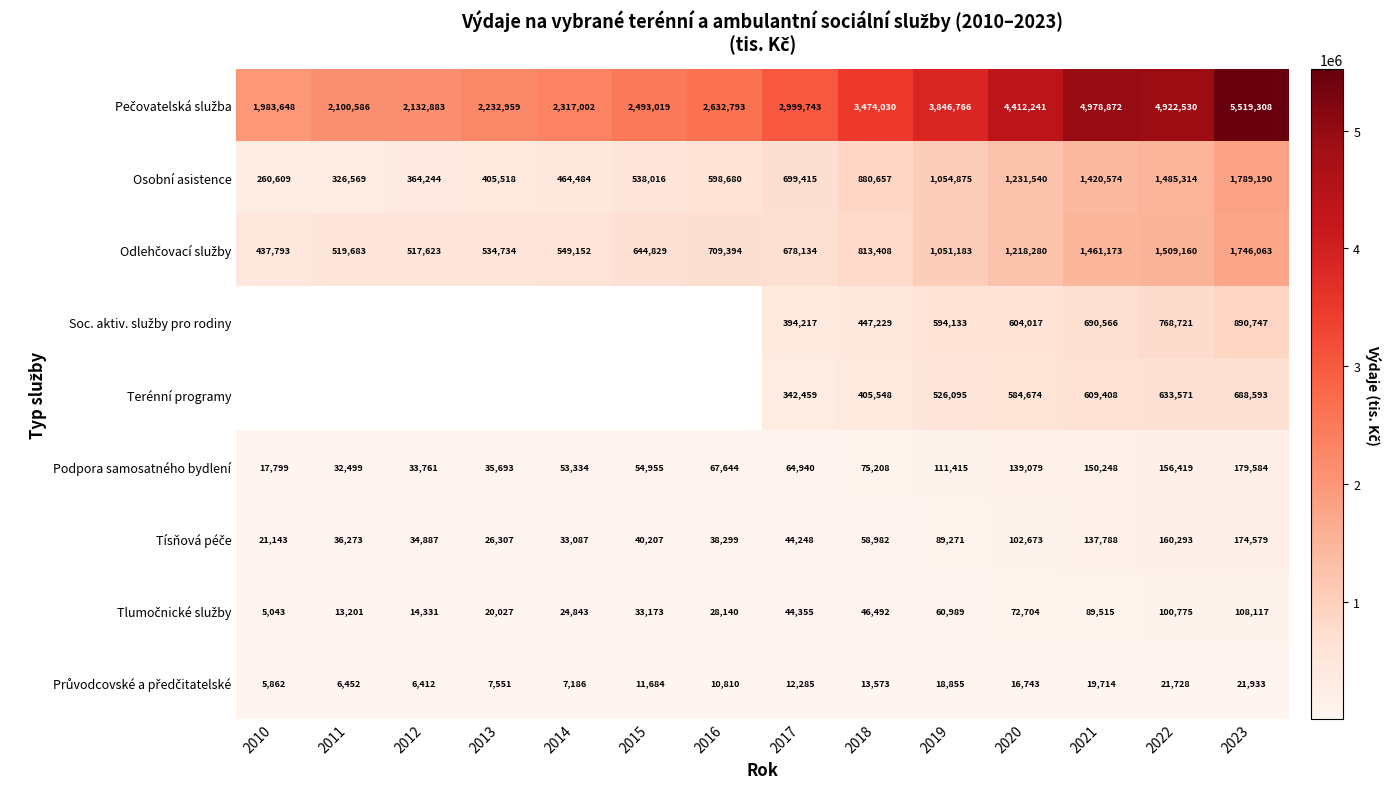

What is the difference between the maximum and minimum values in the Podpora samosatného bydlení series?

161785